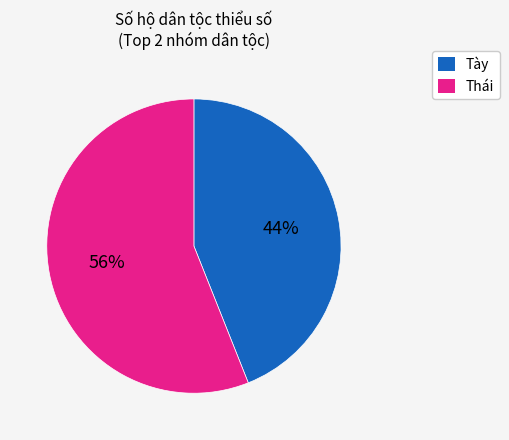

To the nearest percent, what is the difference between the largest and smallest slice percentages?

12%